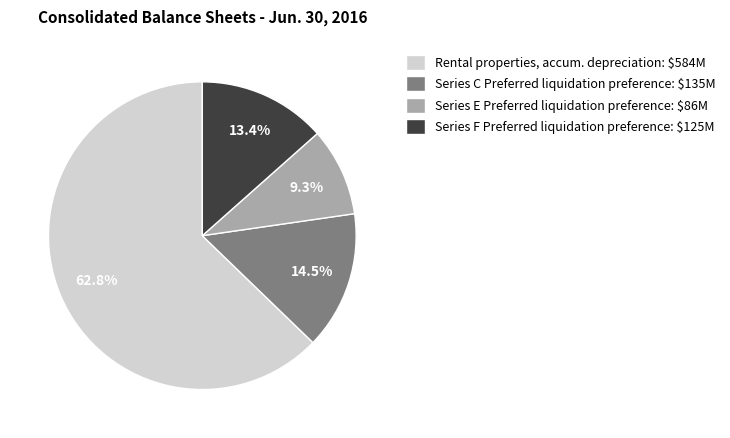

Is there a majority slice in this chart?

Yes